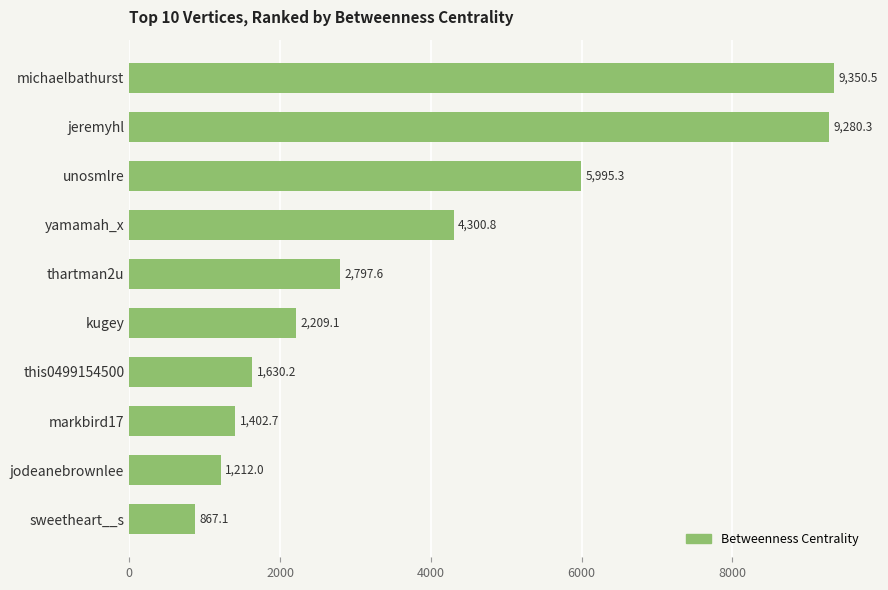

What position from the bottom is jodeanebrownlee?

2